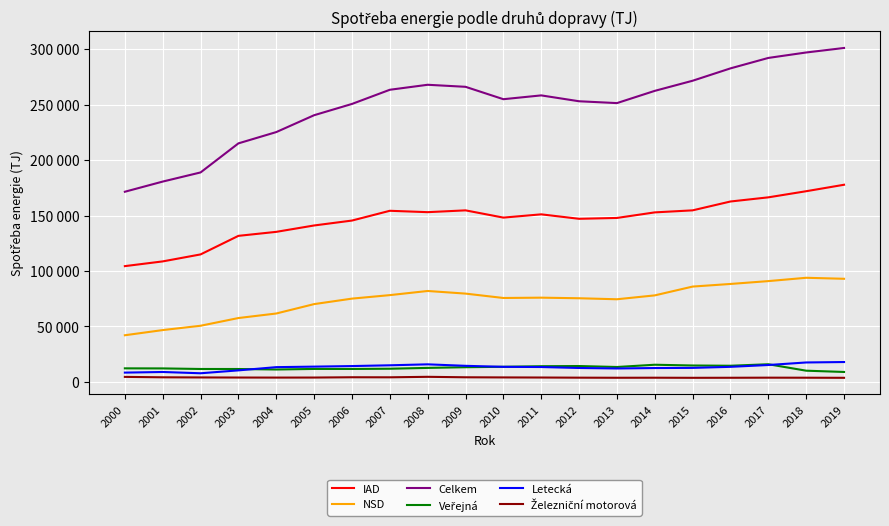

Is this an area chart (filled region under the line)?

No